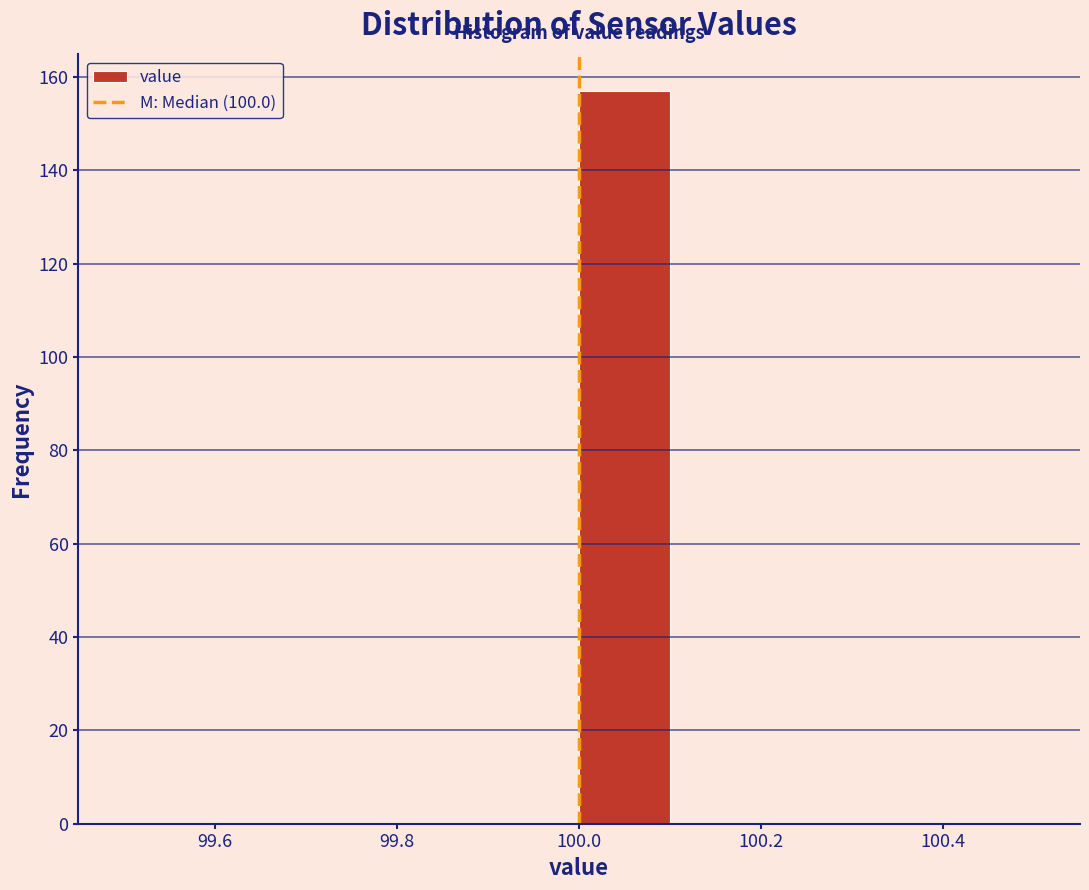

How tall is the bar that spans 100.0 to 100.1 on the x-axis? The values are not printed on the chart, so give them approximately, as read against the axis.

158